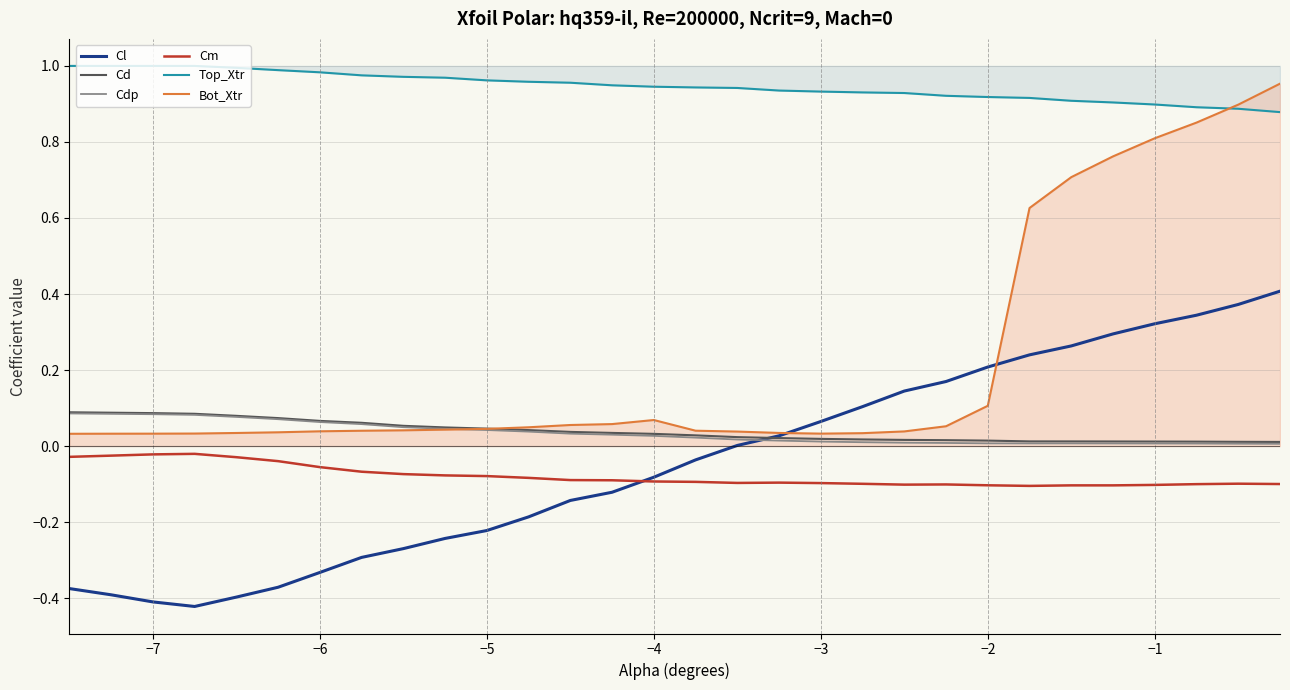

True or false: Cl has more than 0 points higher than both neighbors.

False